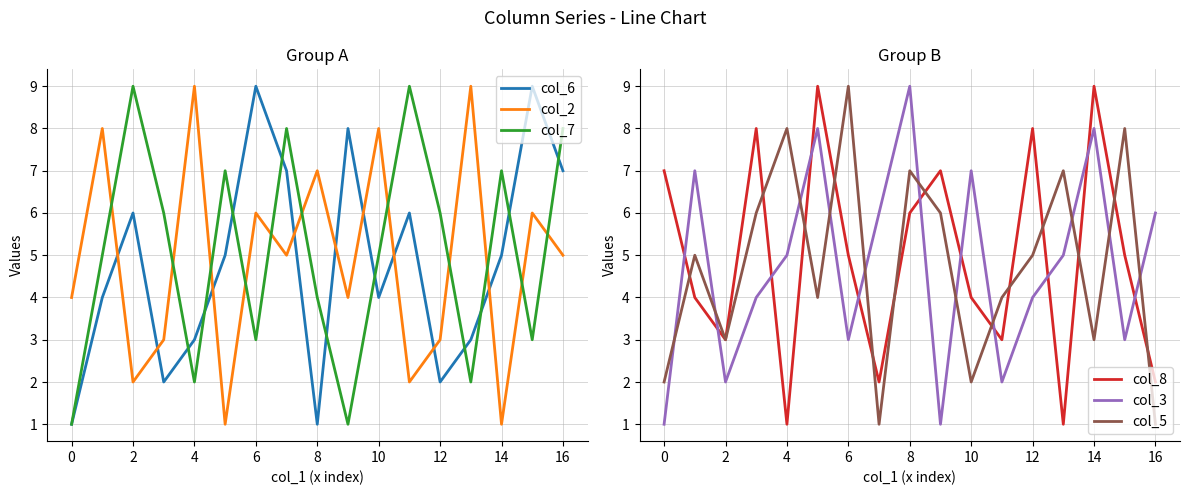

How many interior local peaks does the col_3 series have?

5